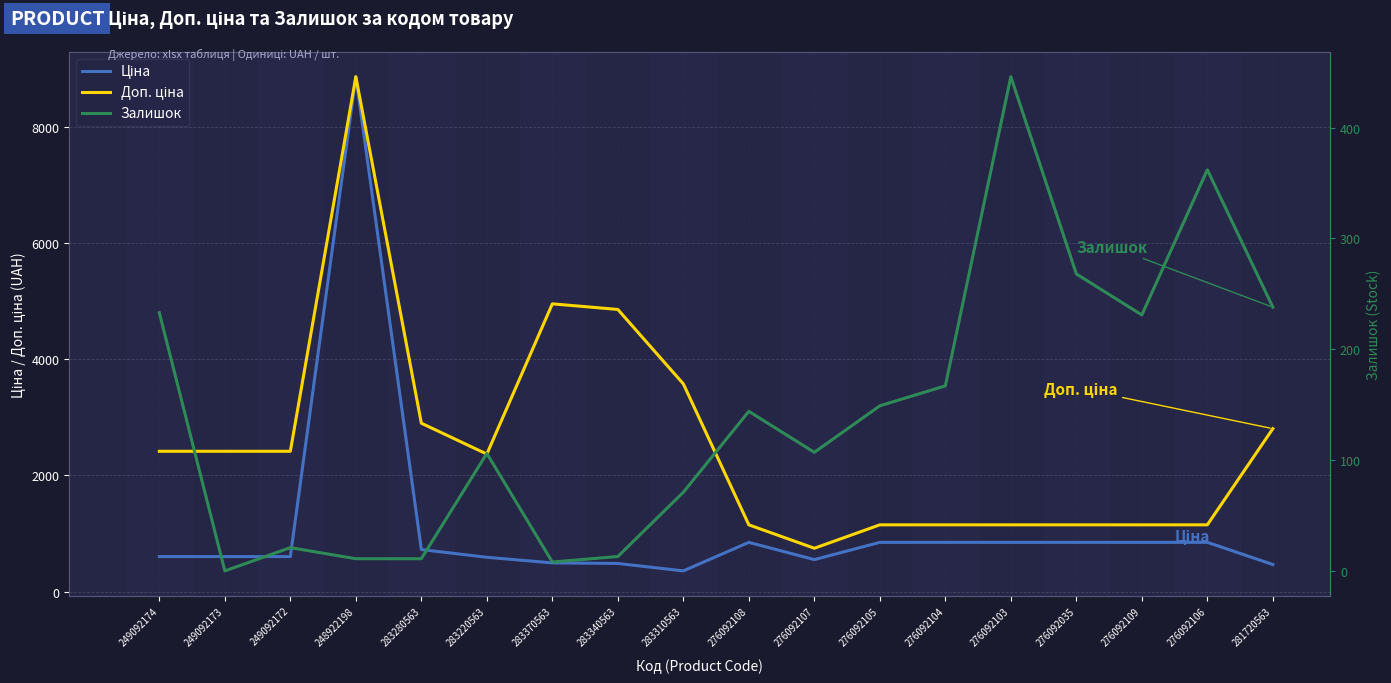

Which series has the largest total across all categories?

Доп. ціна